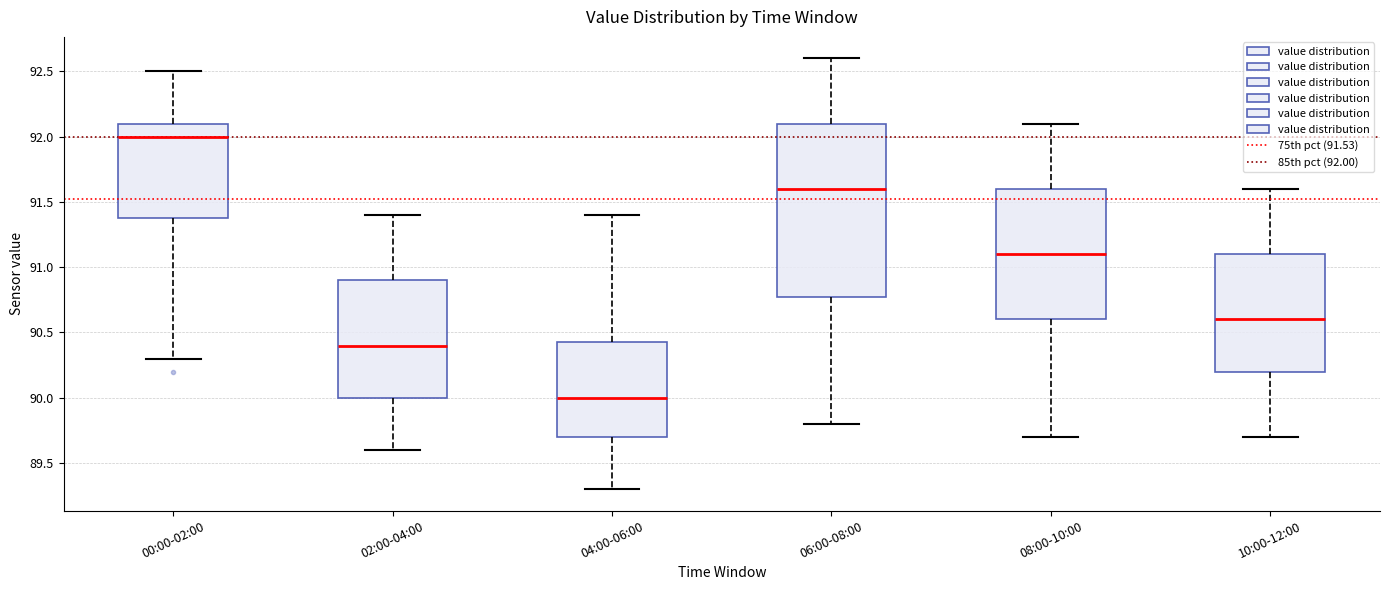

Which box has the lowest median line?

04:00-06:00